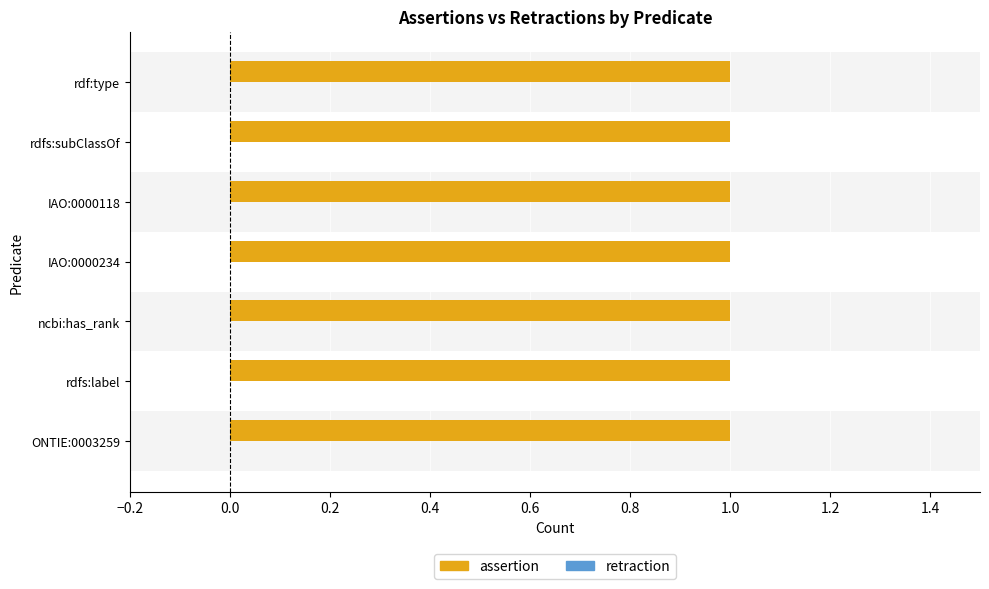

Is it true that assertion equals 1 at ONTIE:0003259?

True